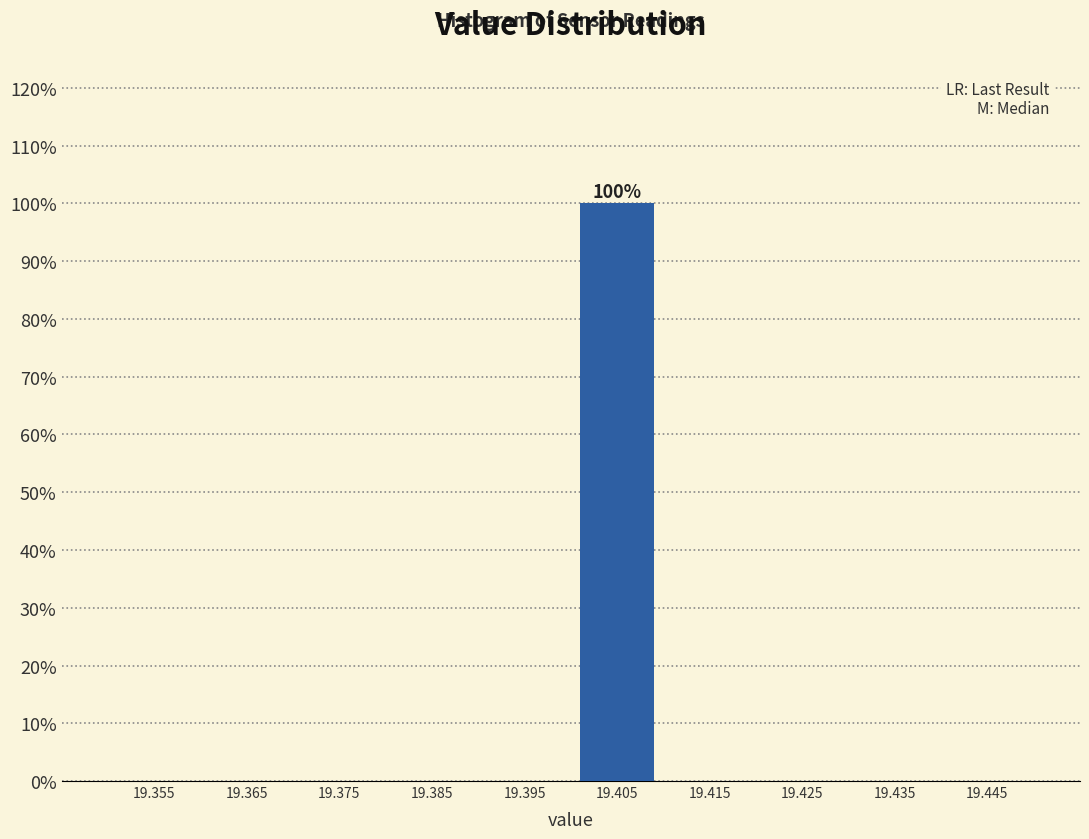

Which range on the x-axis has the tallest bar?

19.40 to 19.41